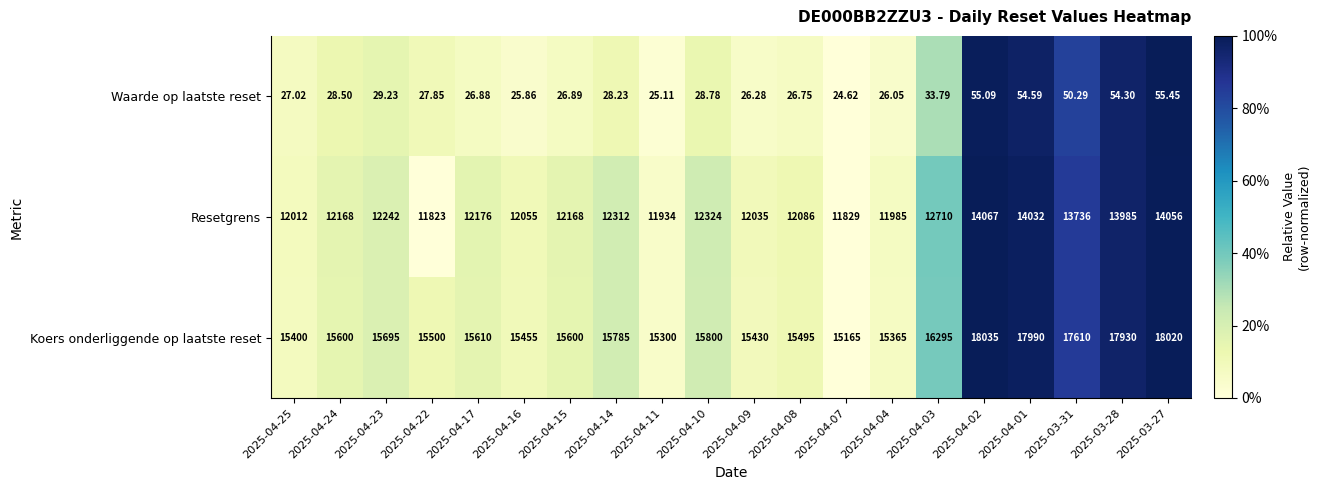

Which series has the largest range (max minus min)?

Koers onderliggende op laatste reset